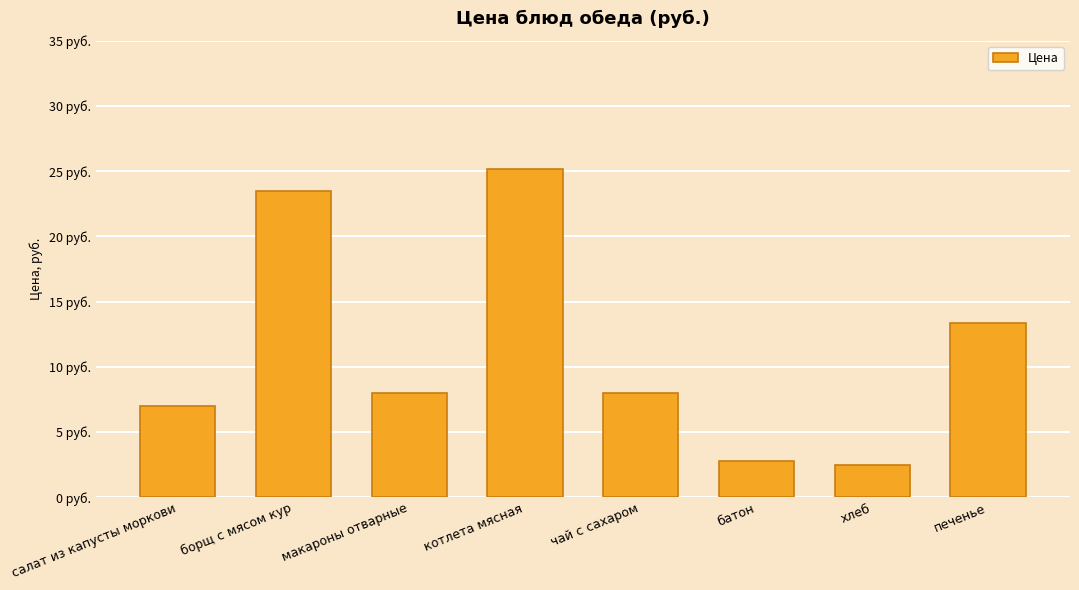

Reading left to right, transcribe all the data shown in this chart.

7.0	23.5	8.0	25.2	8.0	2.8	2.5	13.4